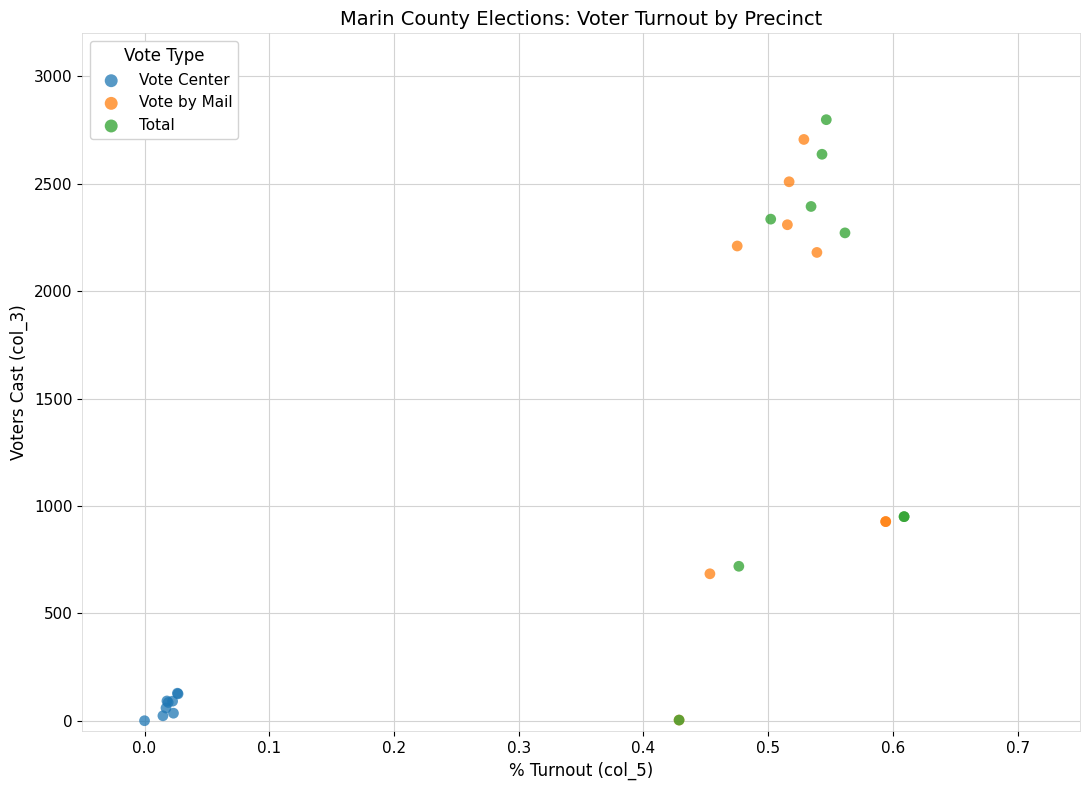

Which series has the largest Y range (max minus min)?

Total